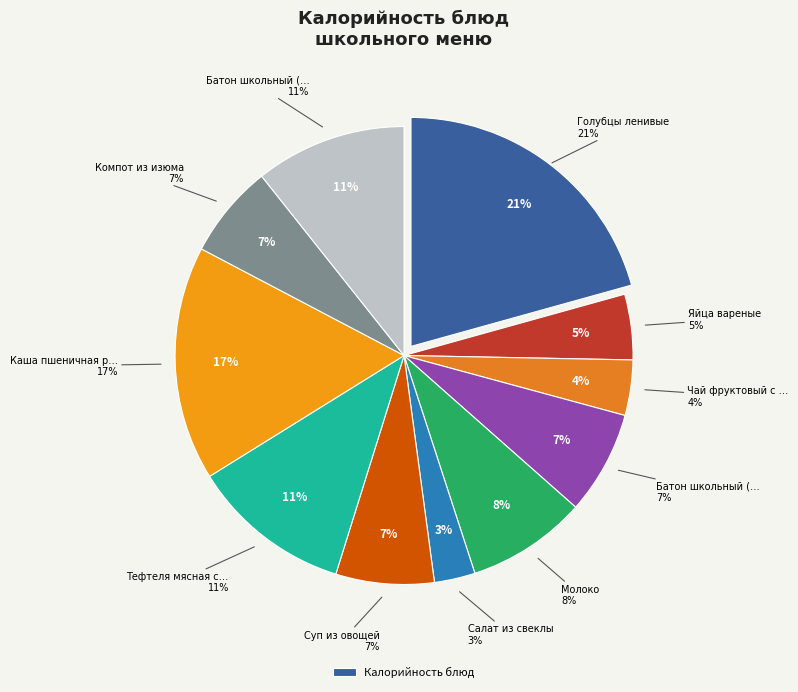

Is it true that Тефтеля мясная с соусом is 11% of the pie?

True